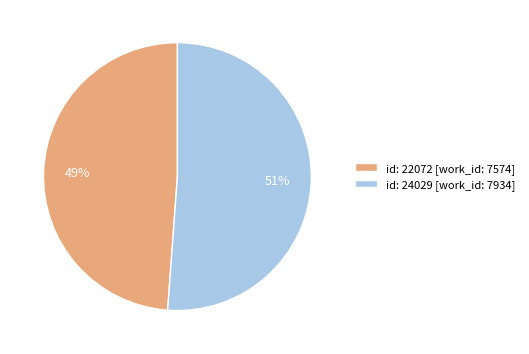

Is the sum of id: 24029 [work_id: 7934] and id: 22072 [work_id: 7574] greater than half?

Yes